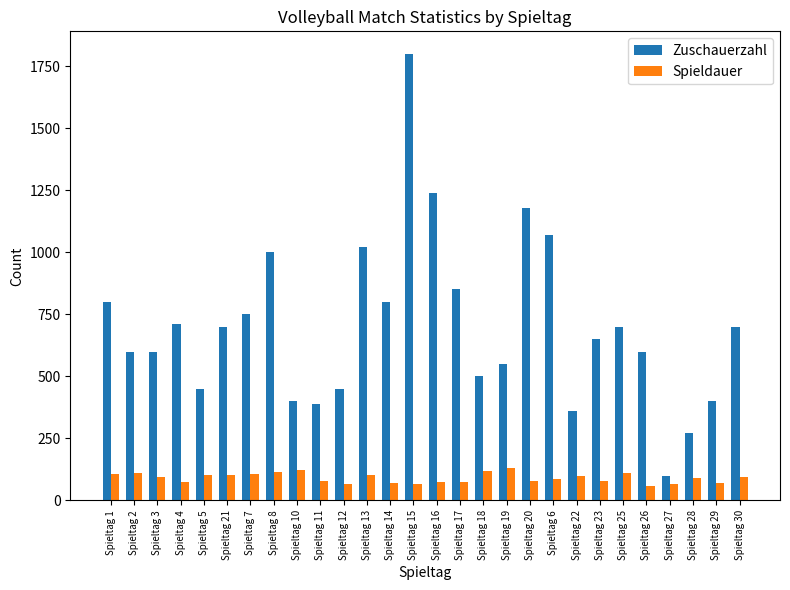

List the series in order of their overall mean, highest first.

Zuschauerzahl, Spieldauer